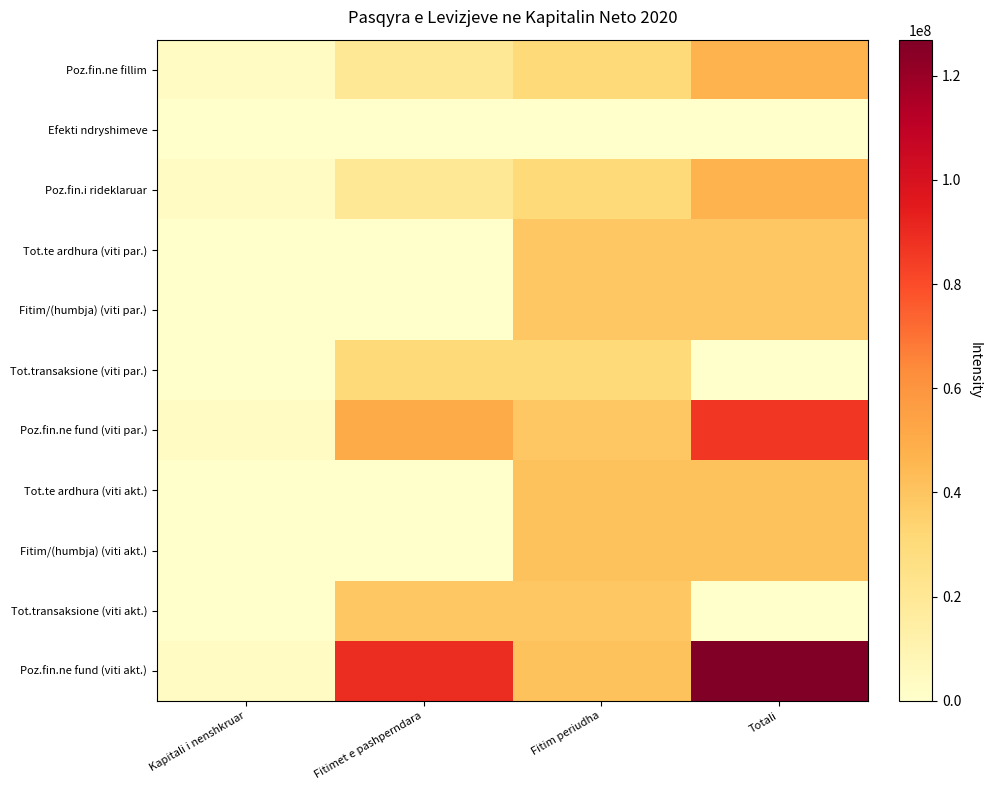

How many distinct data groups are displayed?

11